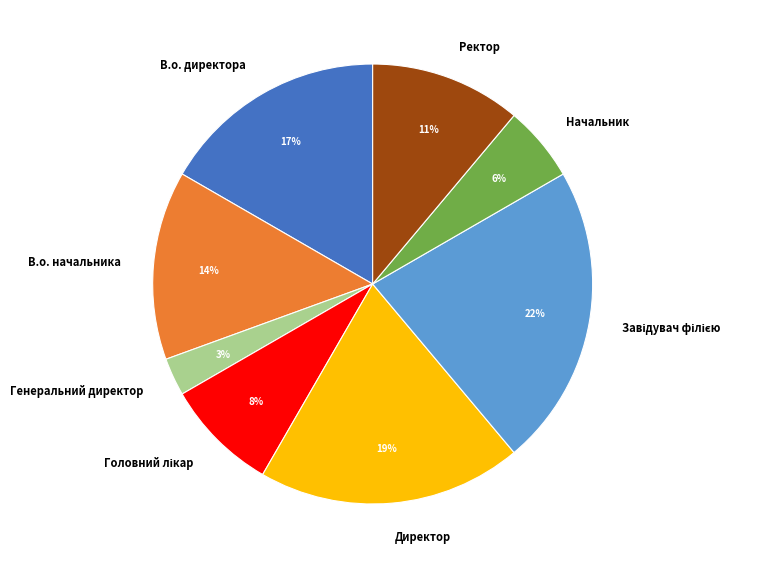

Is the sum of Директор and Начальник greater than half?

No